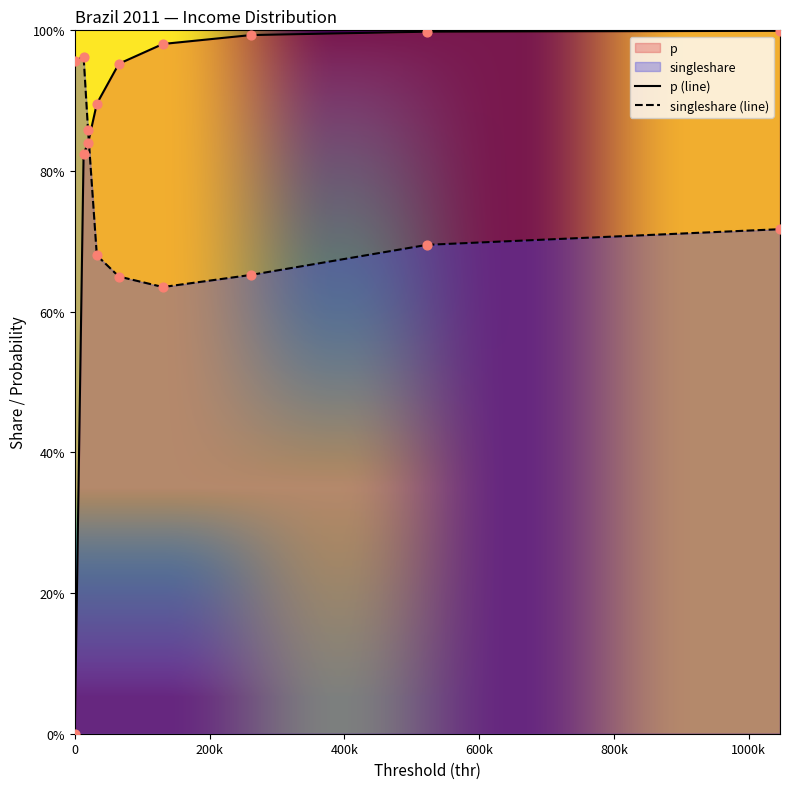

At how many categories does at least one series exceed 0?

9